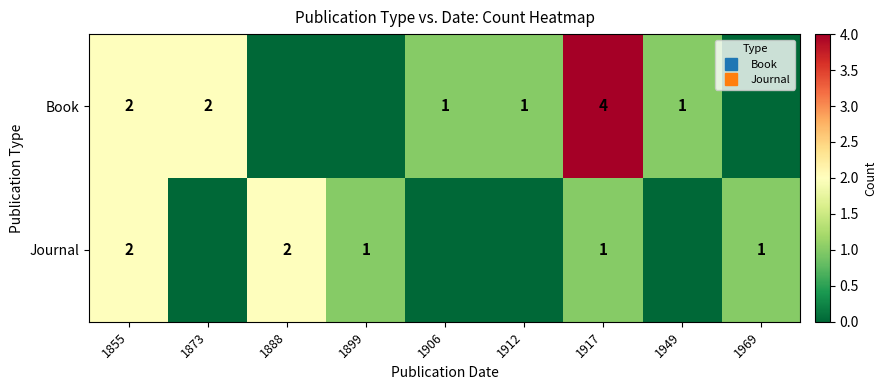

Is the value of Book at 1873 greater than the value of Journal at 1899?

Yes